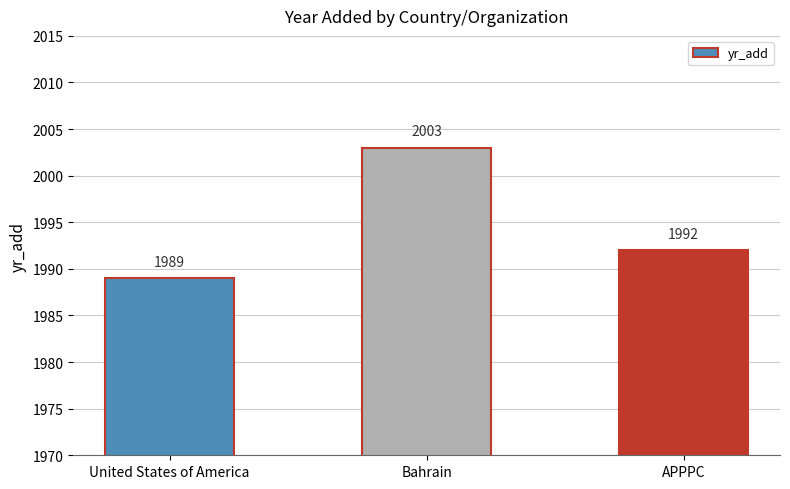

What is the greatest value displayed?

2003